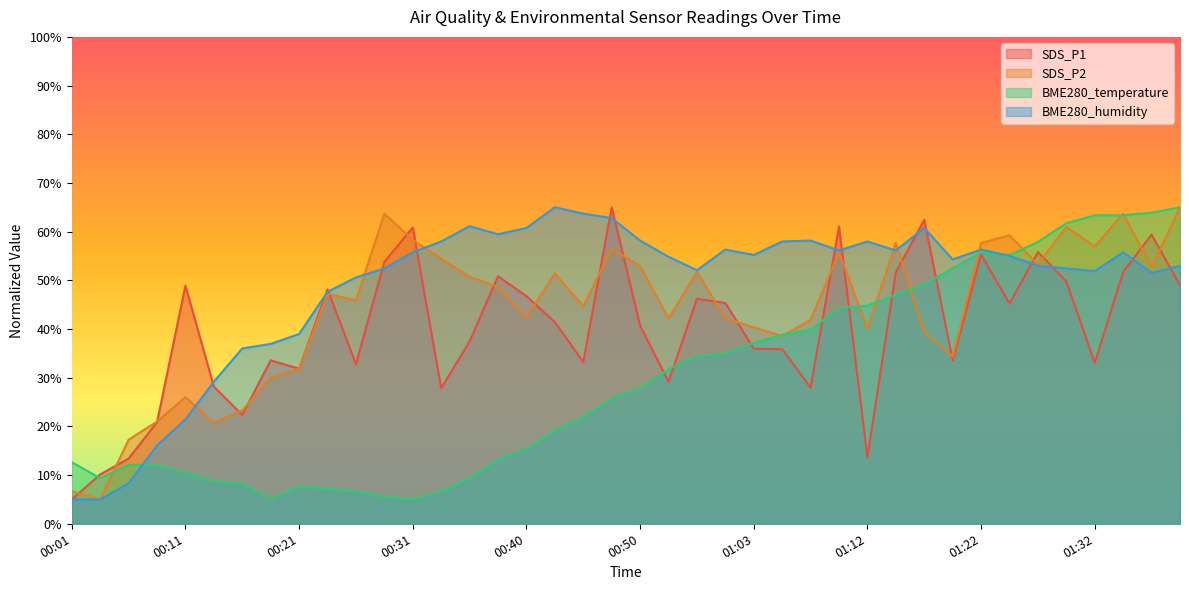

Rank the categories by SDS_P2 value from lowest to highest.

00:04, 00:01, 00:06, 00:14, 00:09, 00:16, 00:11, 00:18, 00:21, 01:20, 01:05, 01:17, 01:12, 01:03, 01:08, 00:55, 01:00, 00:40, 00:45, 00:26, 00:23, 00:38, 00:35, 00:43, 00:58, 01:37, 00:50, 01:27, 00:33, 01:10, 00:48, 01:32, 01:15, 01:22, 00:31, 01:25, 01:30, 00:28, 01:34, 01:39